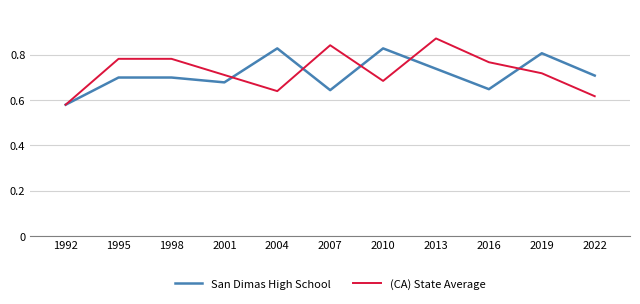

In San Dimas High School, how many points are lower than both neighbors (excluding endpoints)?

3